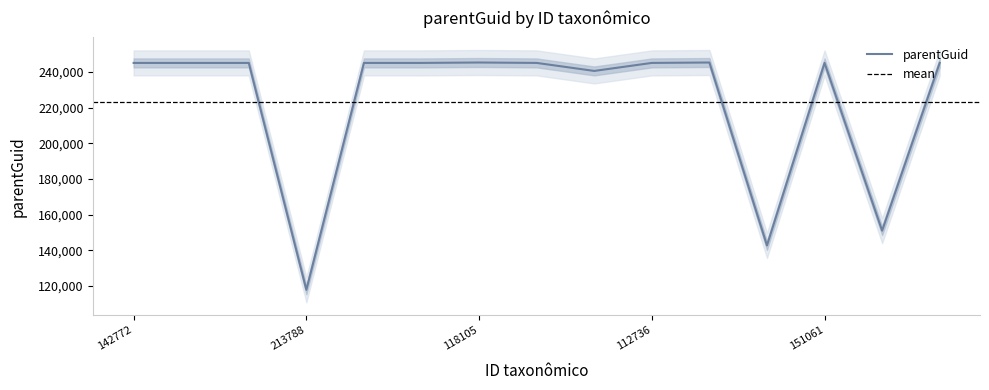

The parentGuid series shows 62796 at 112736. True or false?

False